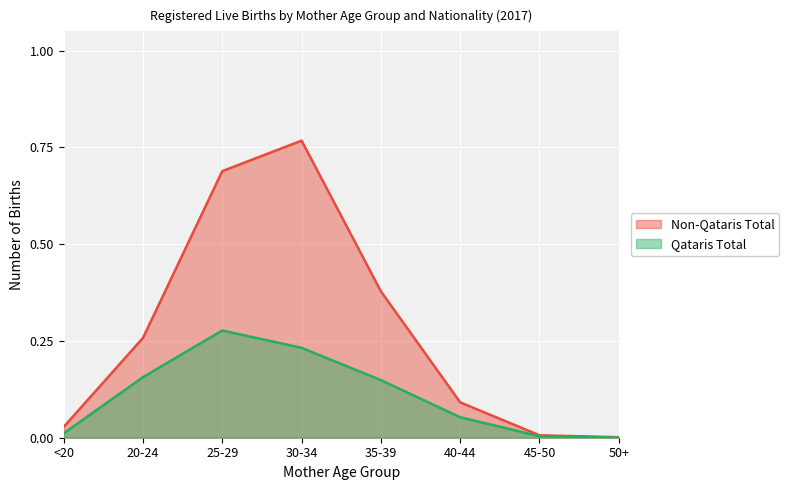

True or false: Qataris Total and Non-Qataris Total intersect in this chart.

False